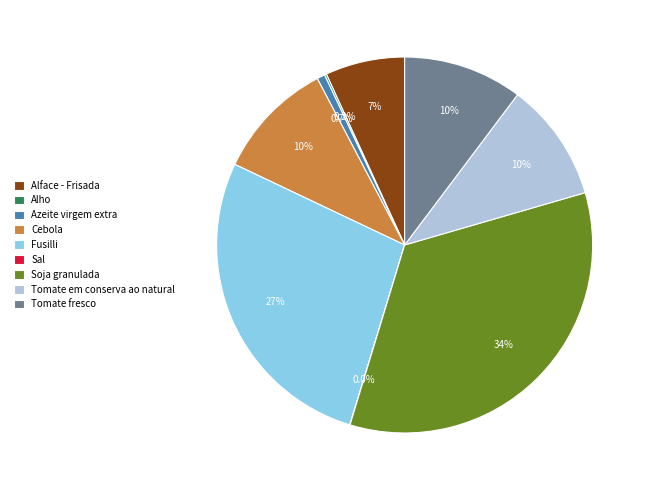

What percentage is NOT represented by Tomate em conserva ao natural?

89.7%